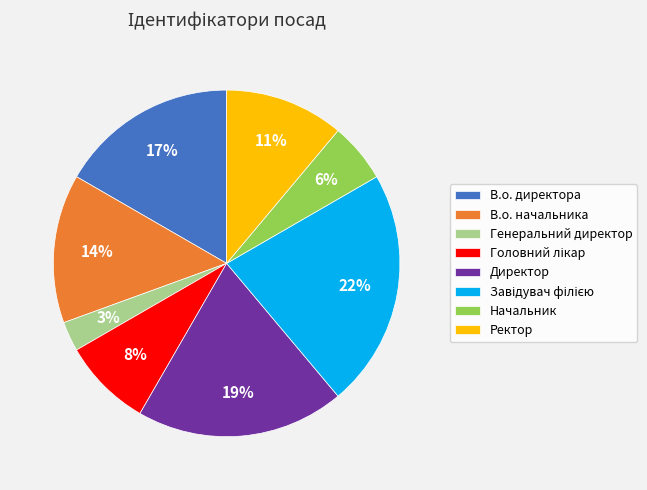

What percentage is the Генеральний директор slice, to the nearest percent?

3%